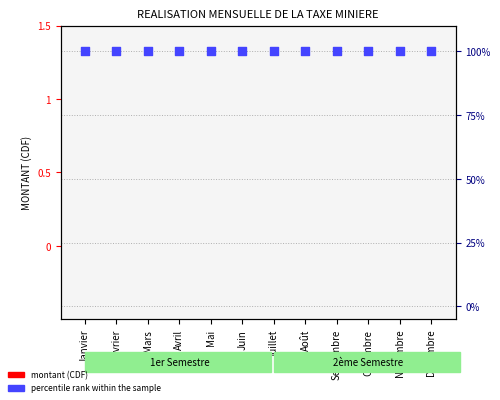

What are all the series names shown in the legend?

montant (CDF), percentile rank within the sample